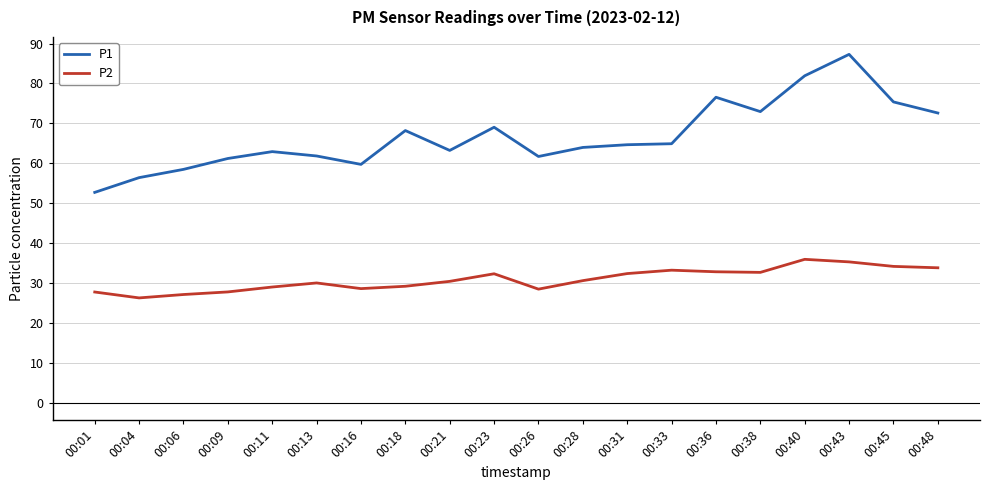

Which series has the widest spread of values?

P1